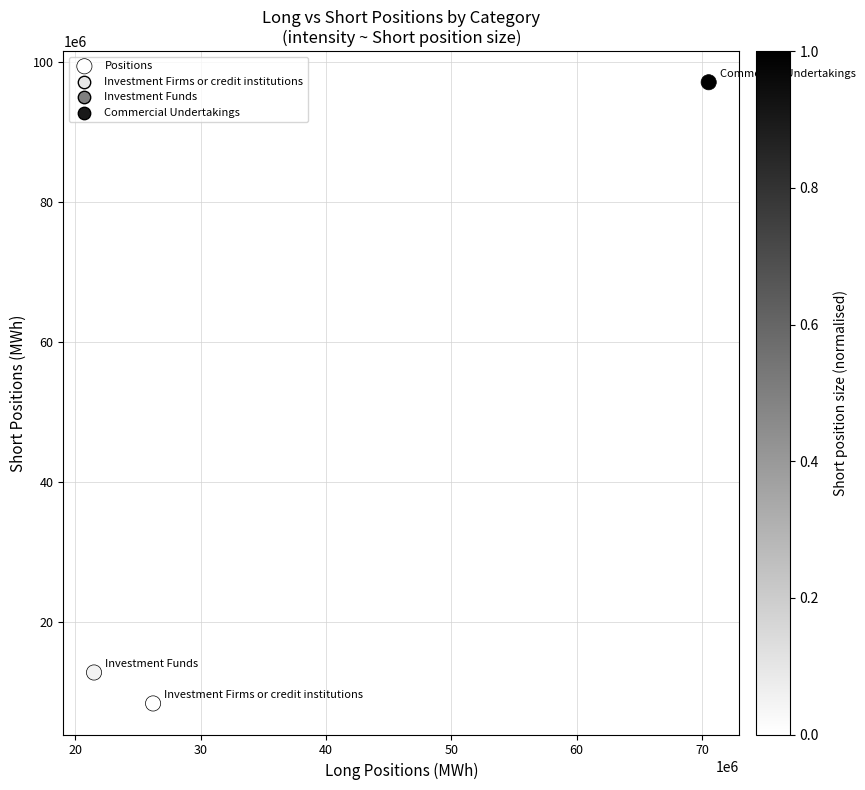

What Y value in the scatter plot is closest to 52773698?

12802141